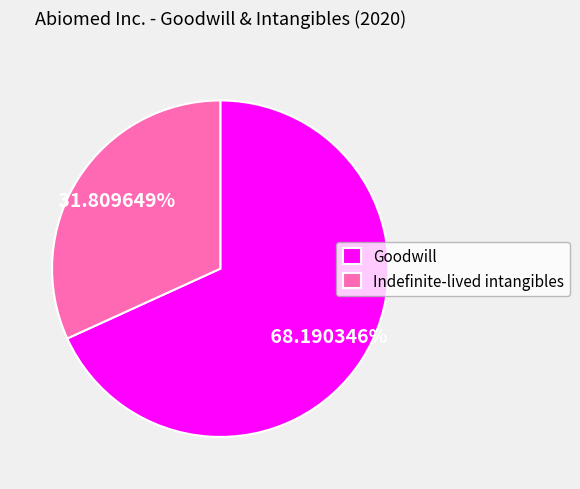

Does any single category account for the majority?

Yes